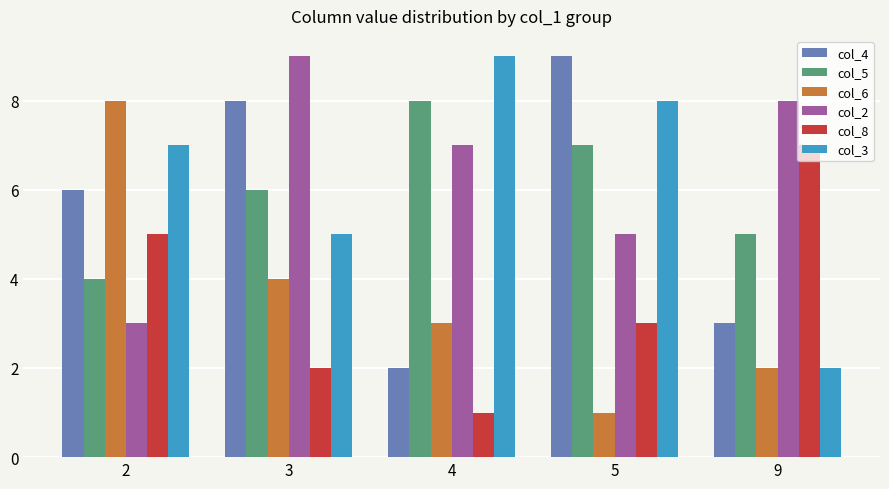

Count the number of data series in this chart.

6